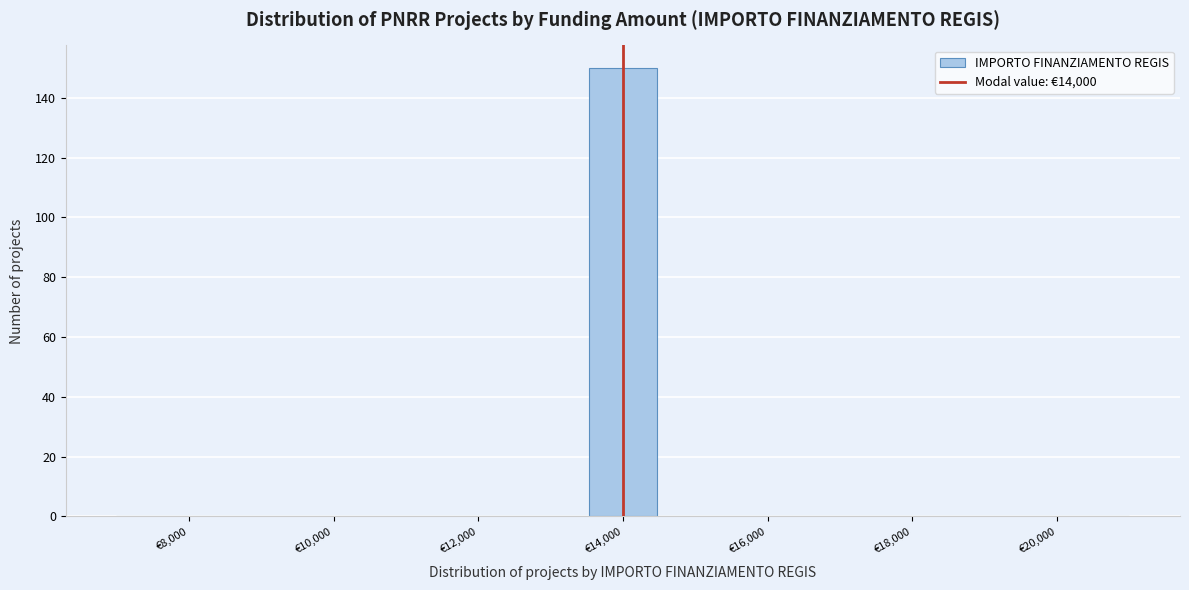

Reading left to right, list every bar in this chart as the range it spans on the x-axis followed by its height. Neither the bar edges nor the heights are printed on the chart, so give them approximately, as read against the axes.

7000 to 8000: 0
8000 to 8800: 0
8800 to 9800: 0
9800 to 10800: 0
10800 to 11600: 0
11600 to 12600: 0
12600 to 13600: 0
13600 to 14400: 150
14400 to 15400: 0
15400 to 16400: 0
16400 to 17200: 0
17200 to 18200: 0
18200 to 19200: 0
19200 to 20000: 0
20000 to 21000: 0